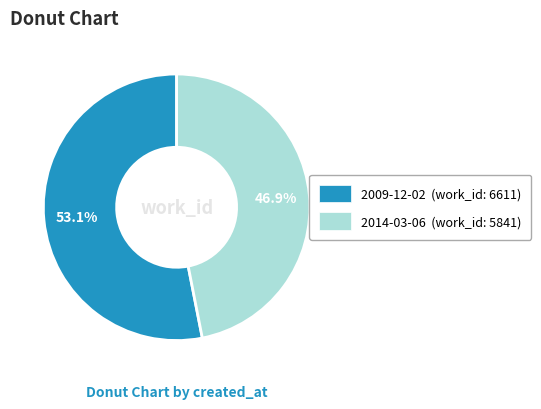

What is the smallest slice in the pie chart?

2014-03-06